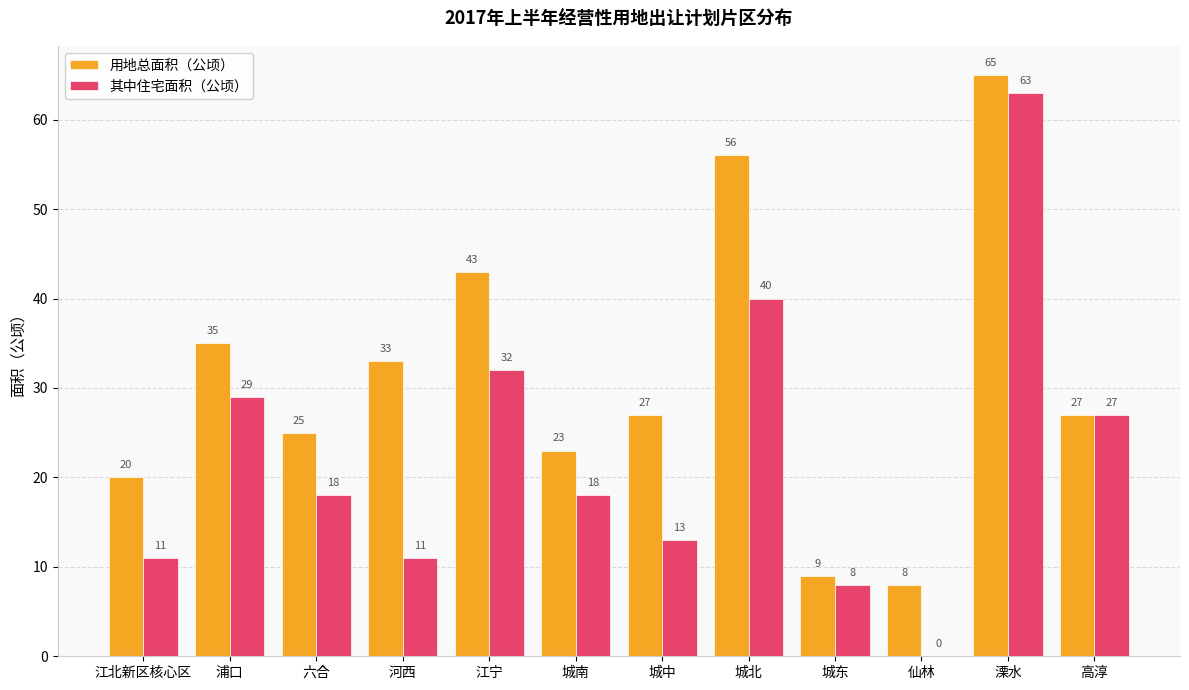

What value does the 其中住宅面积（公顷） series have at 城中, to the nearest 10?

10